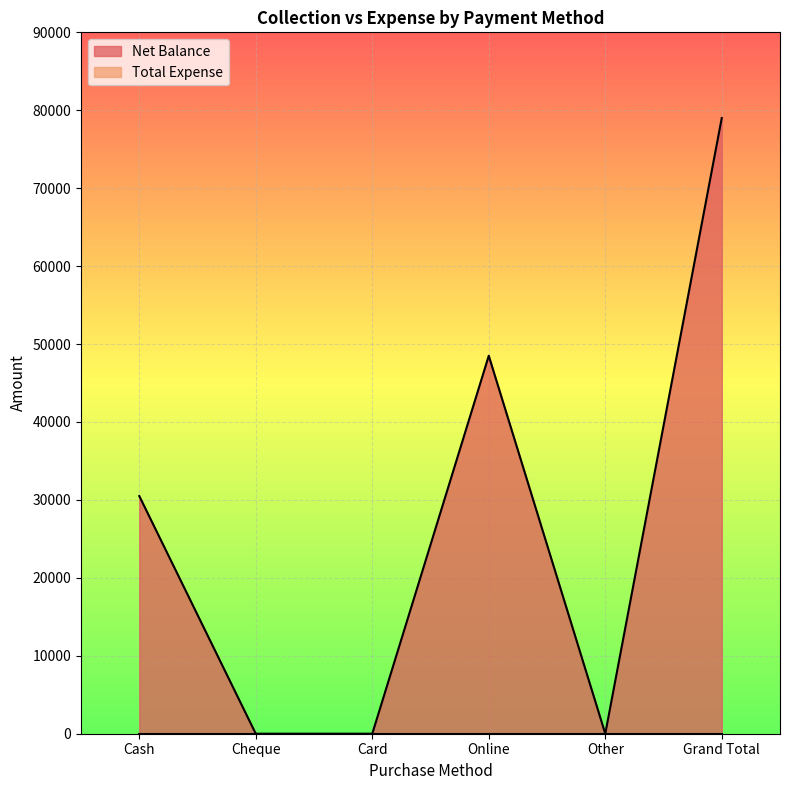

Where is the first local minimum?

Other